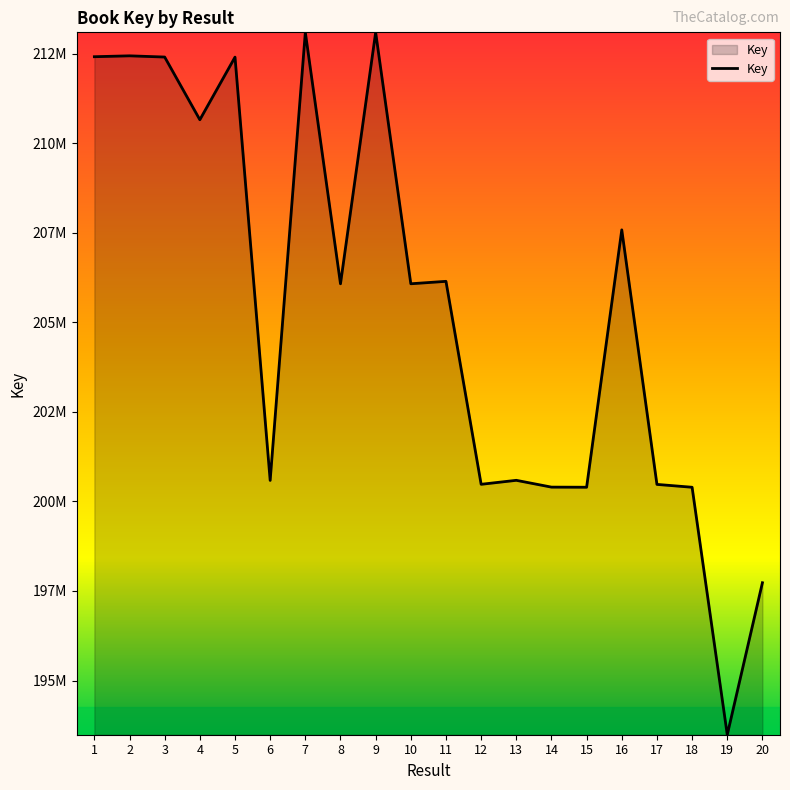

What is the approximate value at 20, to the nearest 10?

197730180